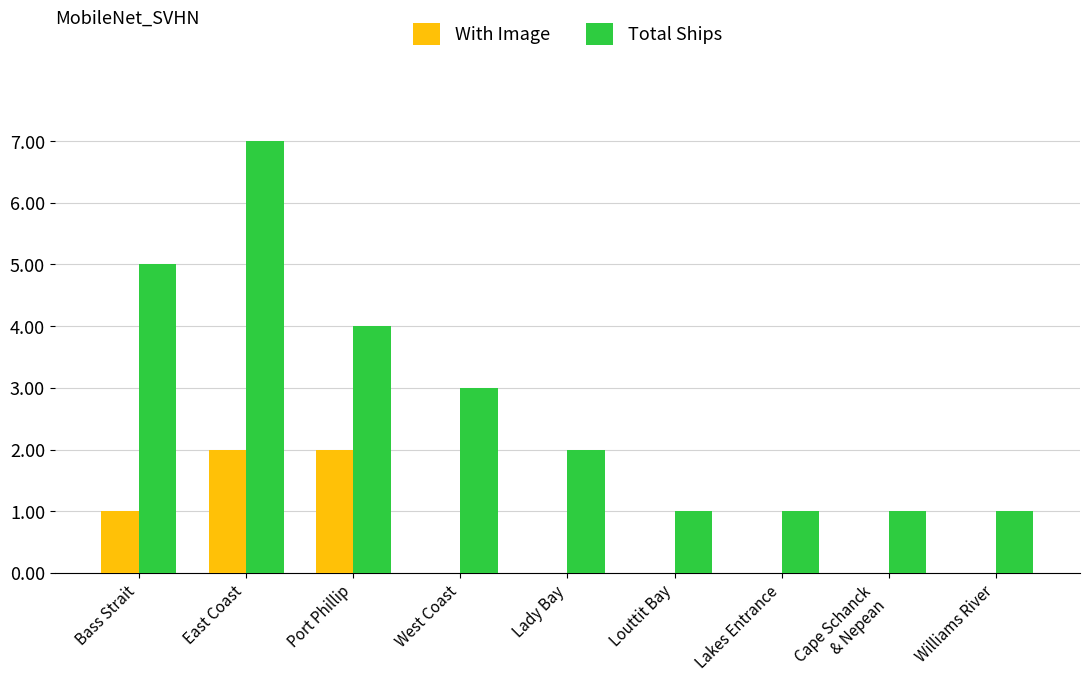

Reading left to right, list all the values displayed in this chart.

With Image: Bass Strait=1	East Coast=2	Port Phillip=2	West Coast=0	Lady Bay=0	Louttit Bay=0	Lakes Entrance=0	Cape Schanck
& Nepean=0	Williams River=0
Total Ships: Bass Strait=5	East Coast=7	Port Phillip=4	West Coast=3	Lady Bay=2	Louttit Bay=1	Lakes Entrance=1	Cape Schanck
& Nepean=1	Williams River=1